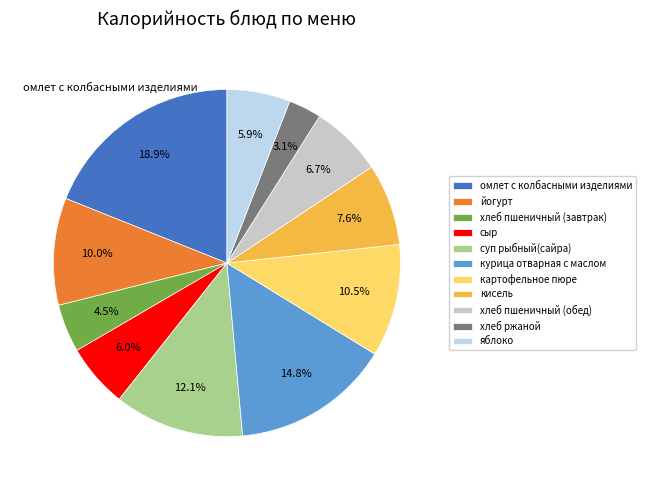

What percentage is NOT represented by сыр?

94.0%